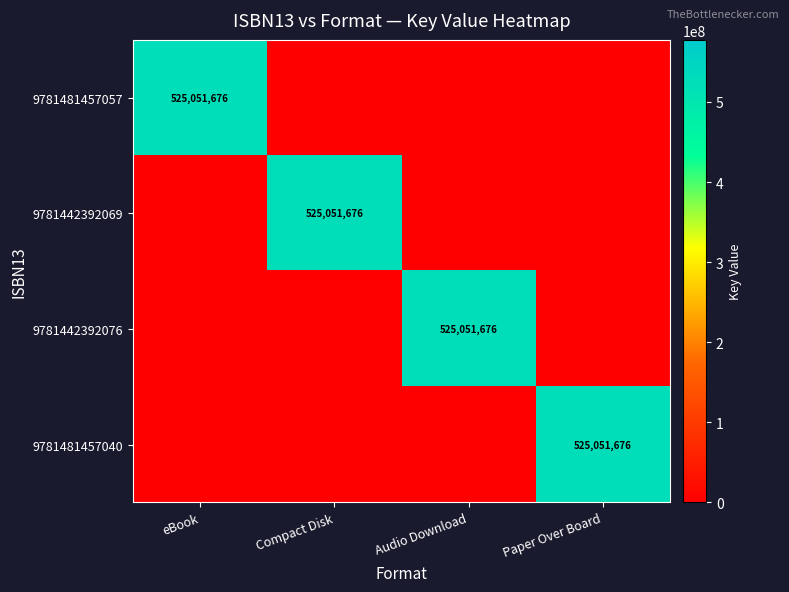

At which category is the sum across all series the highest?

eBook